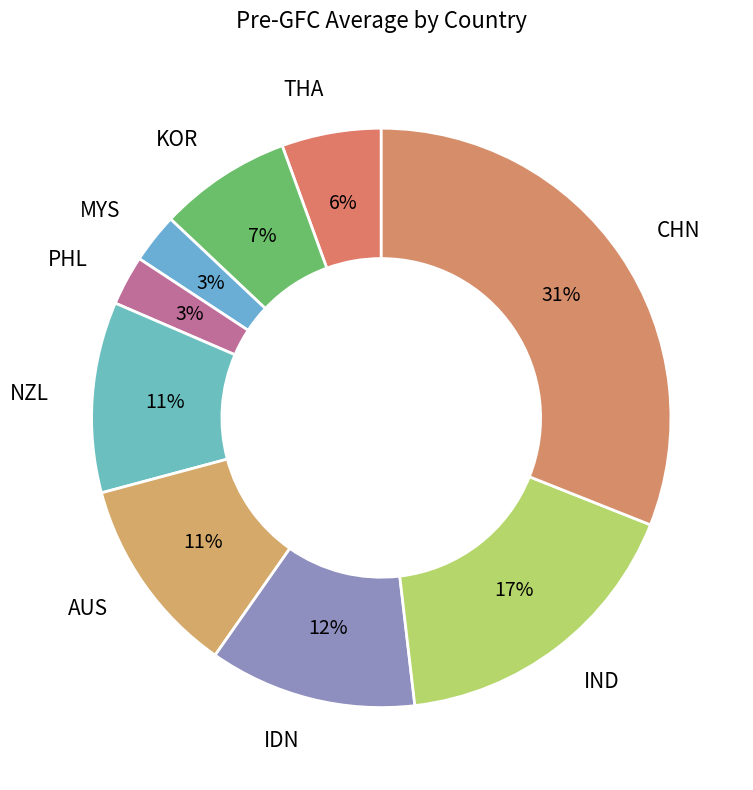

Which category has the biggest portion of the pie?

CHN